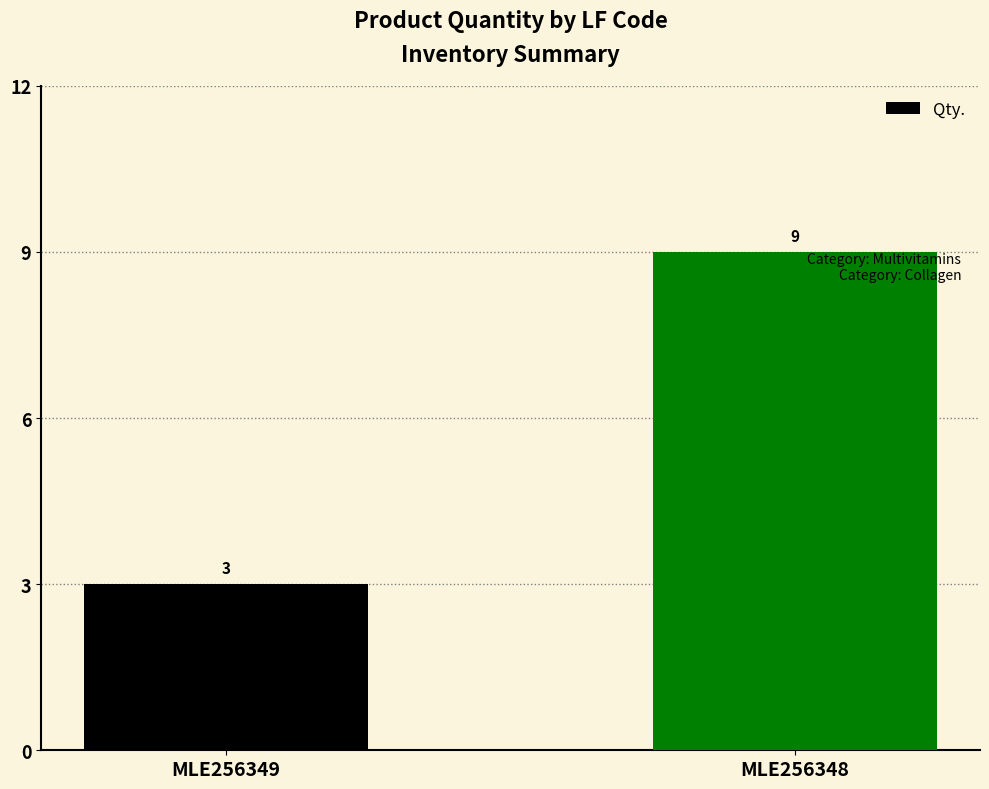

Approximately how many times larger is the value at MLE256348 compared to MLE256349?

3.0